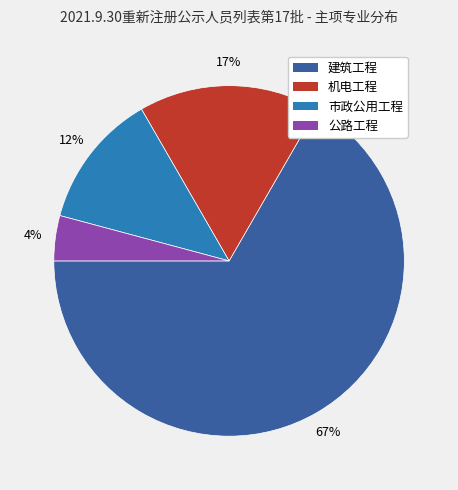

What is the majority slice?

建筑工程